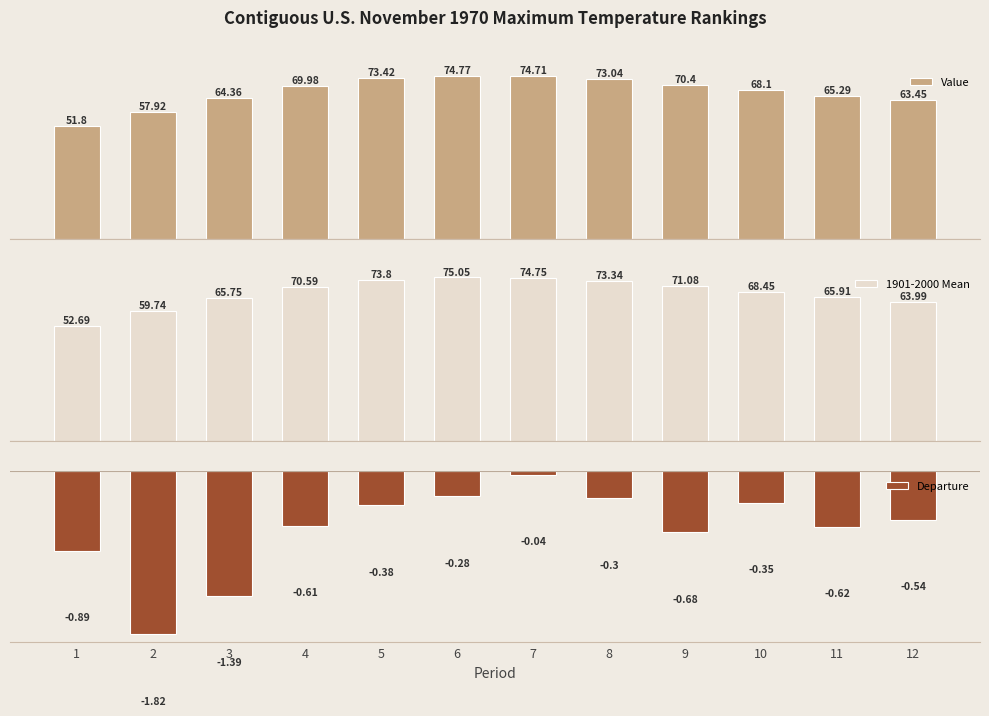

Rank the series at 11 from lowest to highest value.

Departure, Value, 1901-2000 Mean